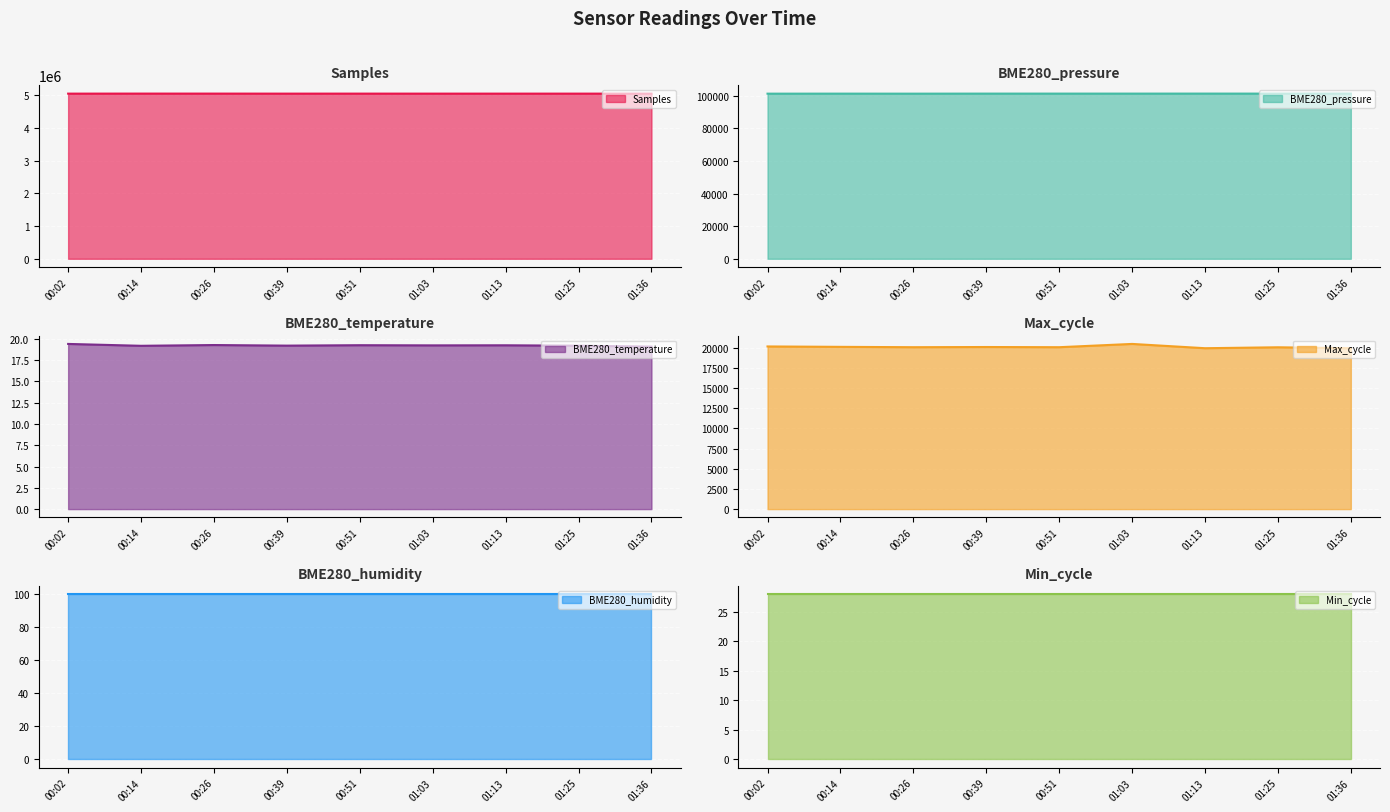

What is the lowest value of the Samples series?

5052413